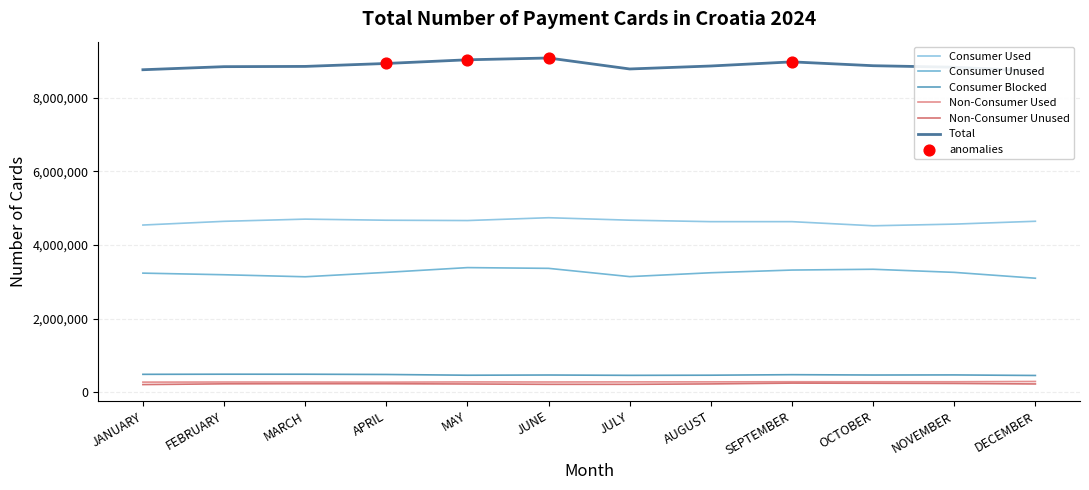

What is the total value across all series at DECEMBER?

17426724